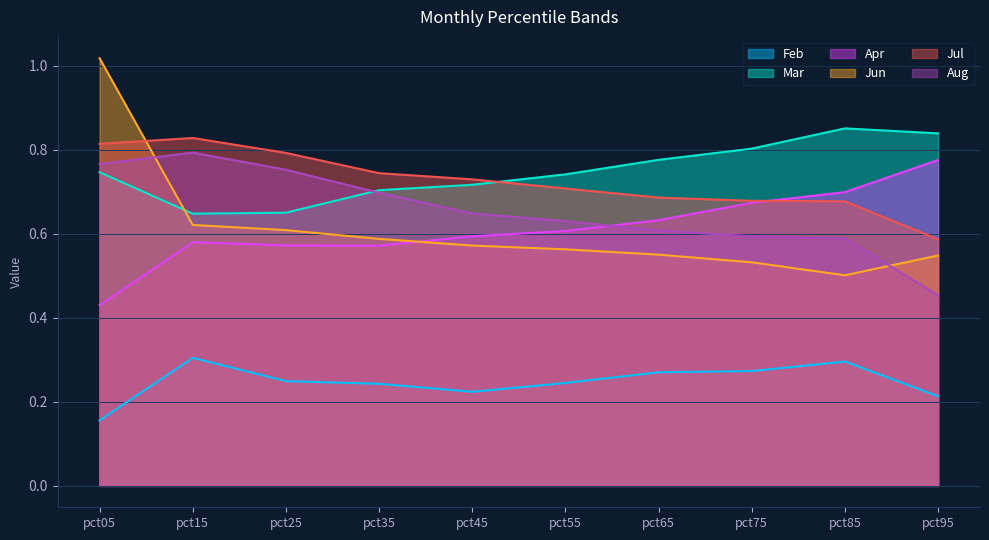

List the series in order of their peak value, highest first.

Jun, Mar, Jul, Aug, Apr, Feb